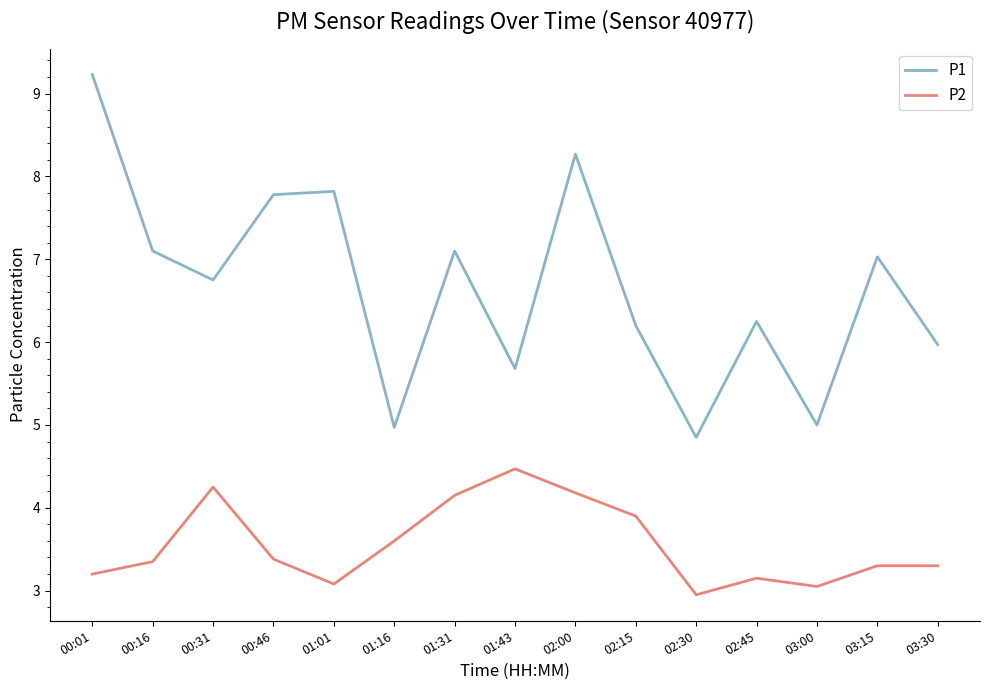

Which category has the lowest value in the P1 series?

02:30